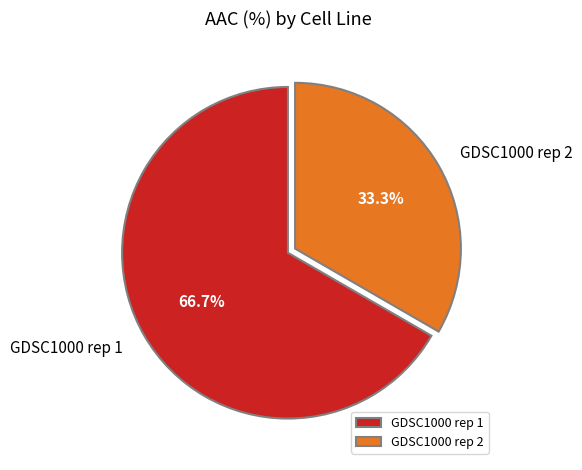

Which slice represents more than half of the pie?

GDSC1000 rep 1